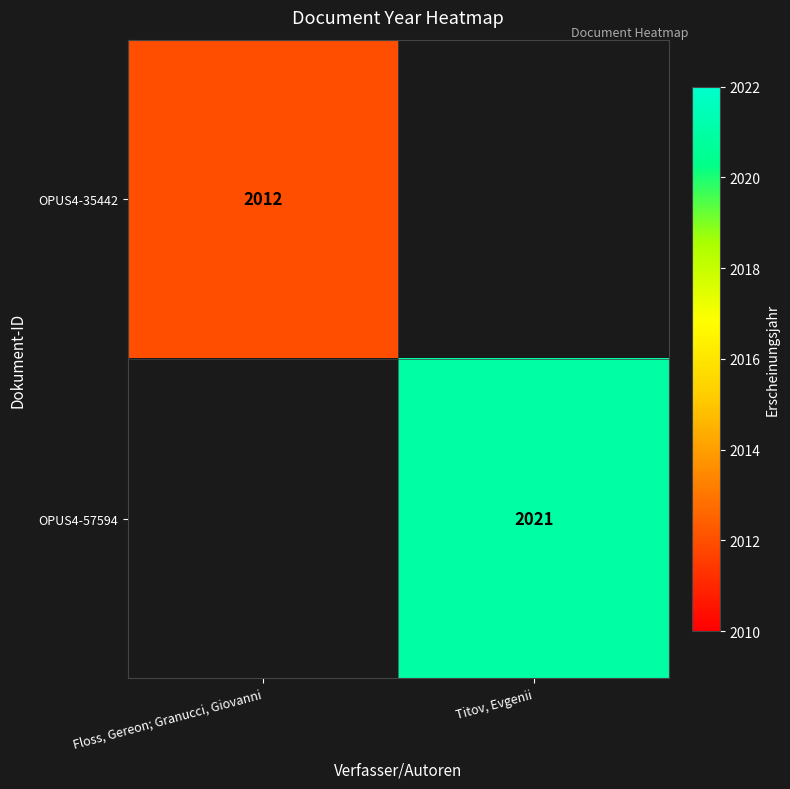

Is it true that OPUS4-57594 equals 2986.7 at Titov, Evgenii?

False